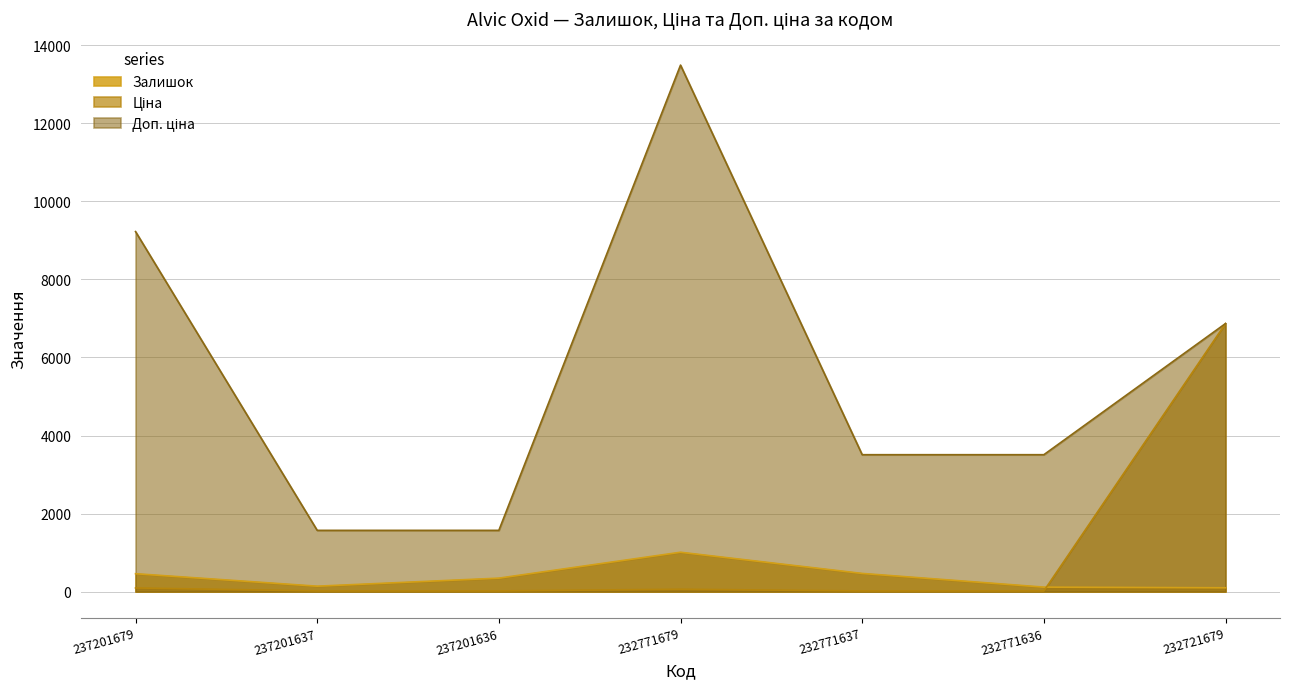

True or false: Залишок has a value of 699.1 at 232771637.

False